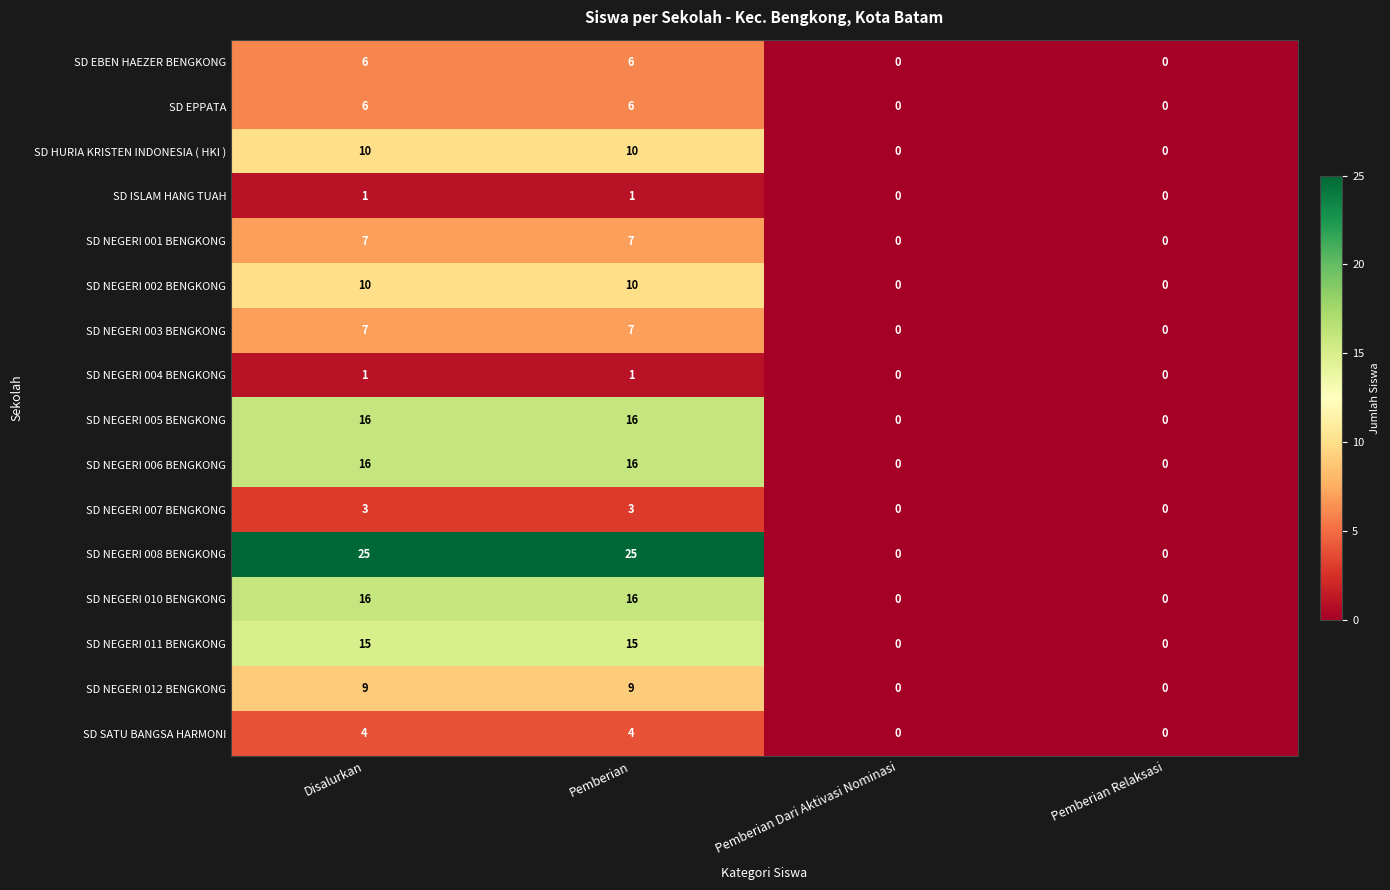

Is it true that SD NEGERI 012 BENGKONG equals 12 at Pemberian?

False